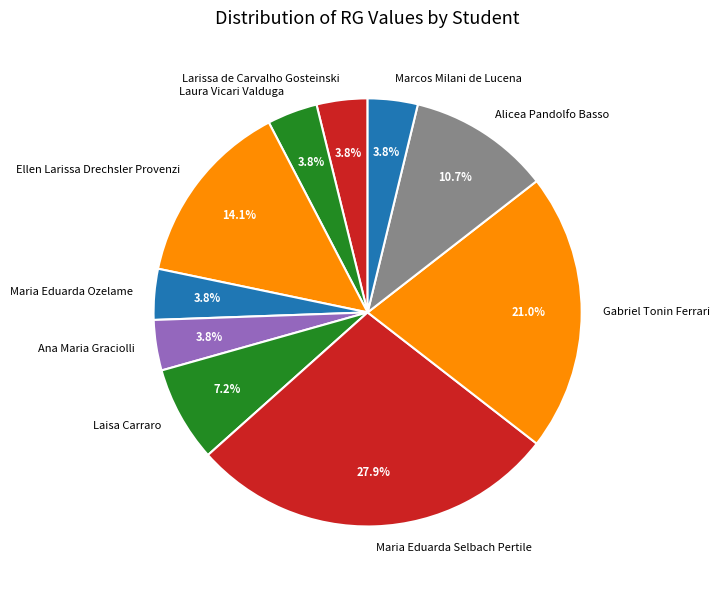

Which has a higher value, Ana Maria Graciolli or Ellen Larissa Drechsler Provenzi?

Ellen Larissa Drechsler Provenzi